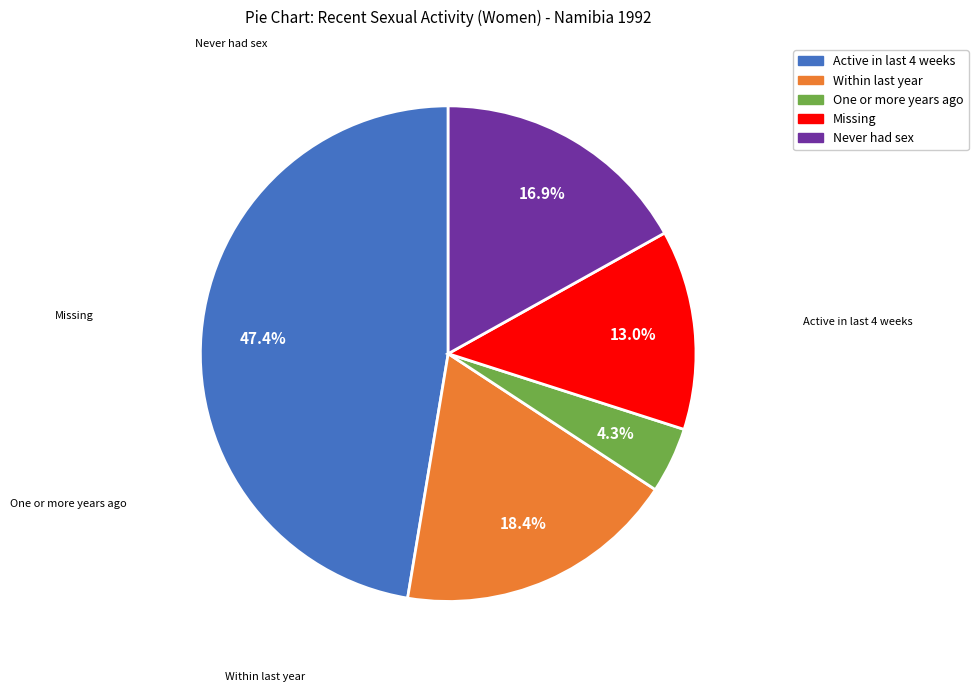

How many segments does this pie chart have?

5